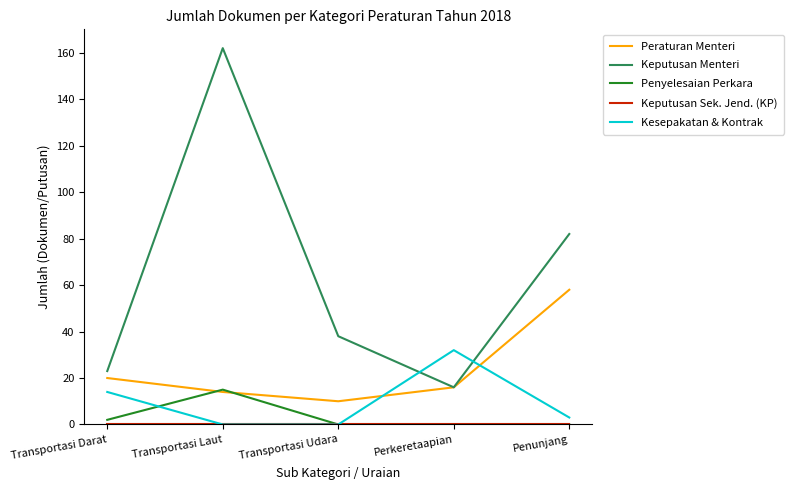

What is the total value across all series at Penunjang?

143